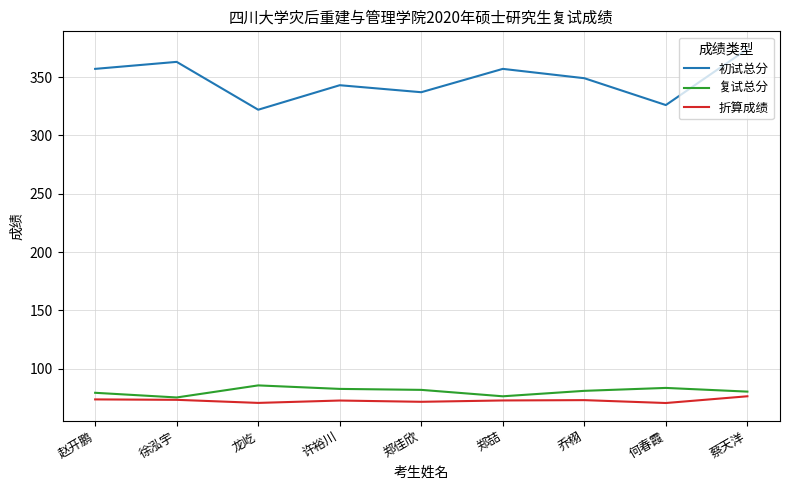

What is the approximate value of 初试总分 at 郑佳欣?

337.0